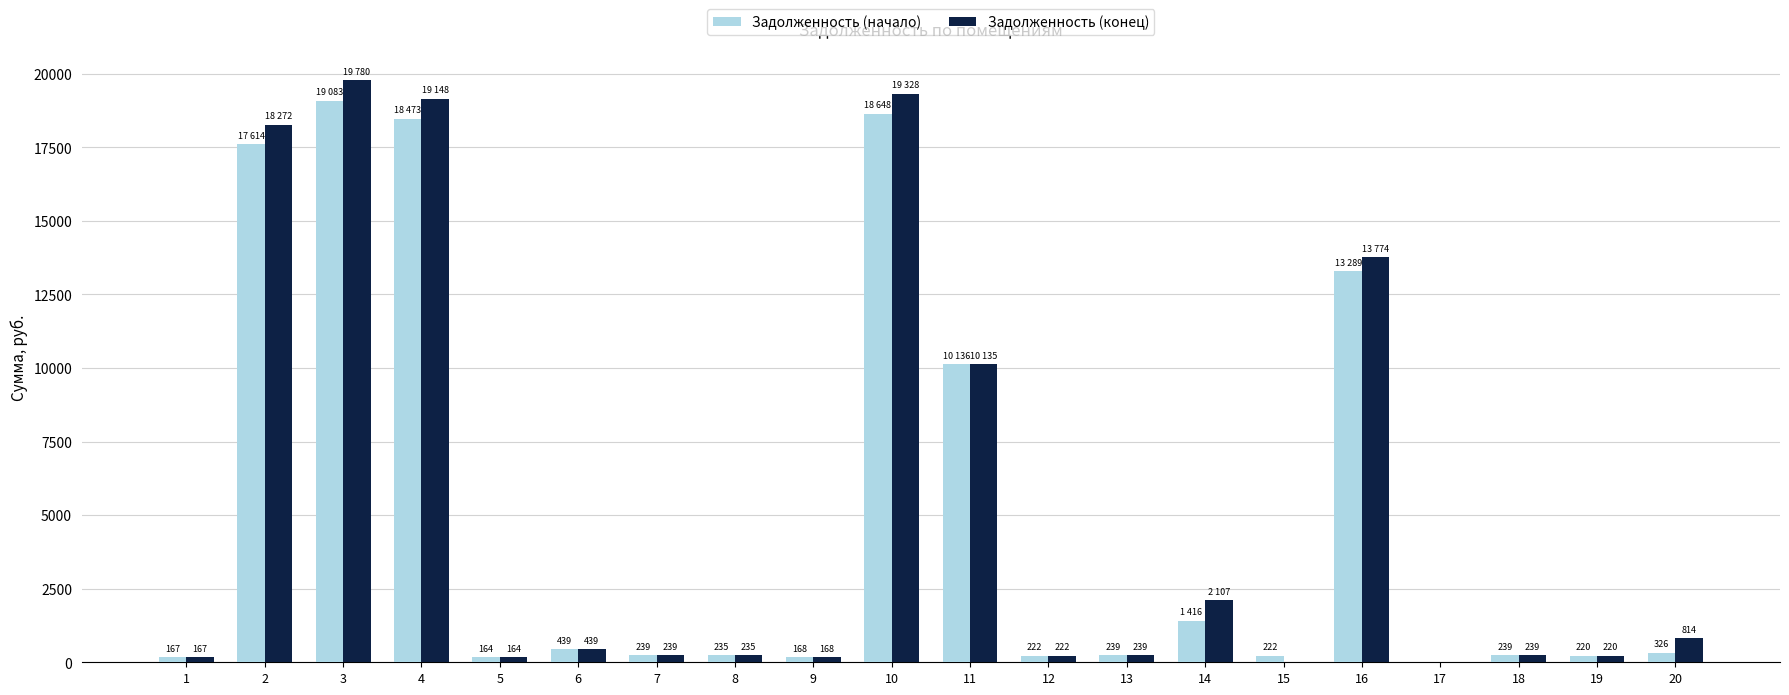

The value of Задолженность (начало) at 15 is 221.5. True or false?

True